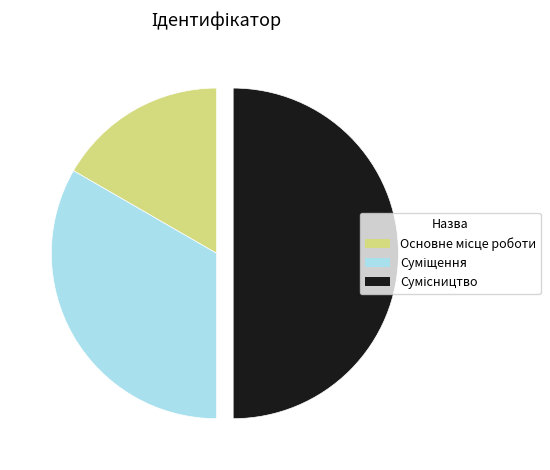

Which slice is the smallest?

Основне місце роботи